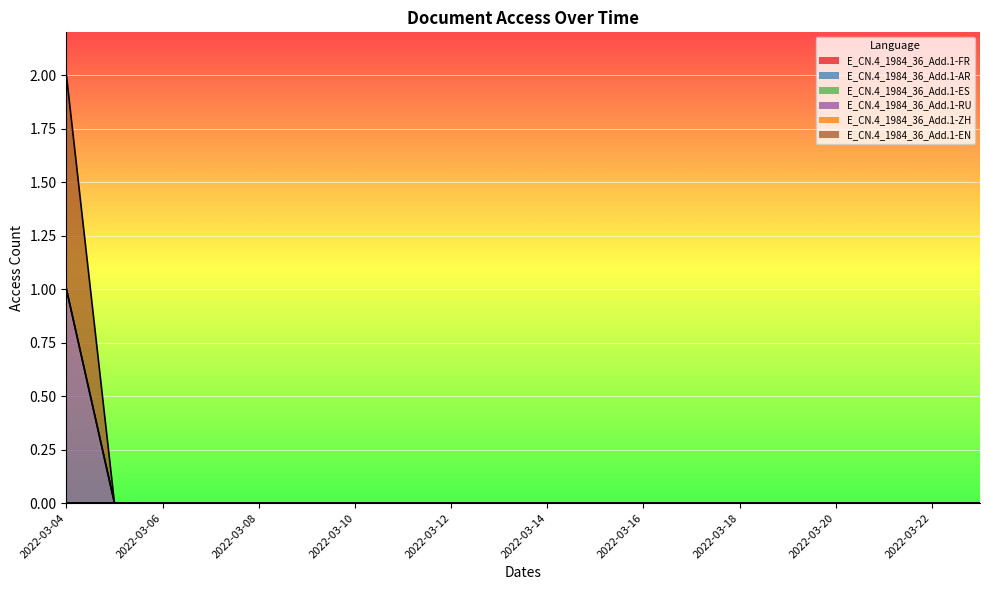

At which label does E_CN.4_1984_36_Add.1-AR reach its minimum?

2022-03-04